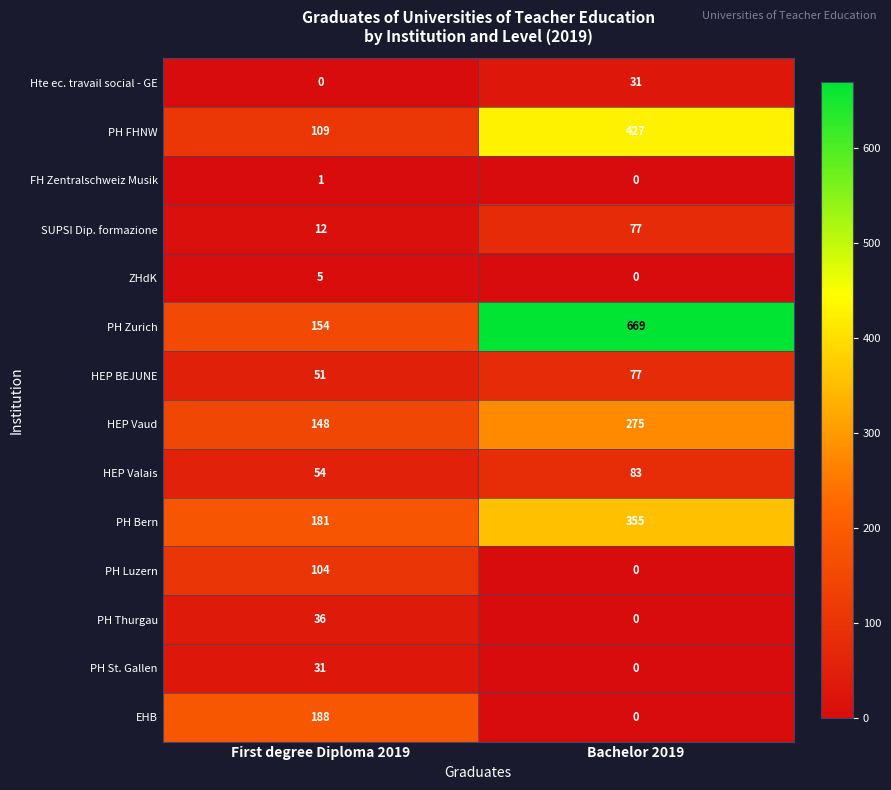

At First degree Diploma 2019, list the series in order from smallest to largest.

Hte ec. travail social - GE, FH Zentralschweiz Musik, ZHdK, SUPSI Dip. formazione, PH St. Gallen, PH Thurgau, HEP BEJUNE, HEP Valais, PH Luzern, PH FHNW, HEP Vaud, PH Zurich, PH Bern, EHB